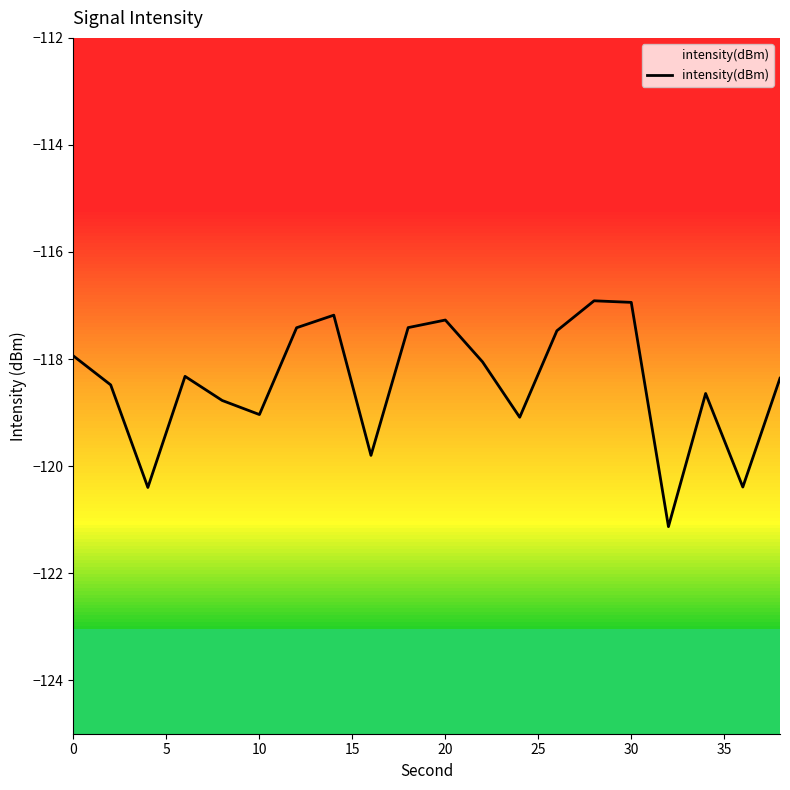

What is the smallest value displayed?

-121.1